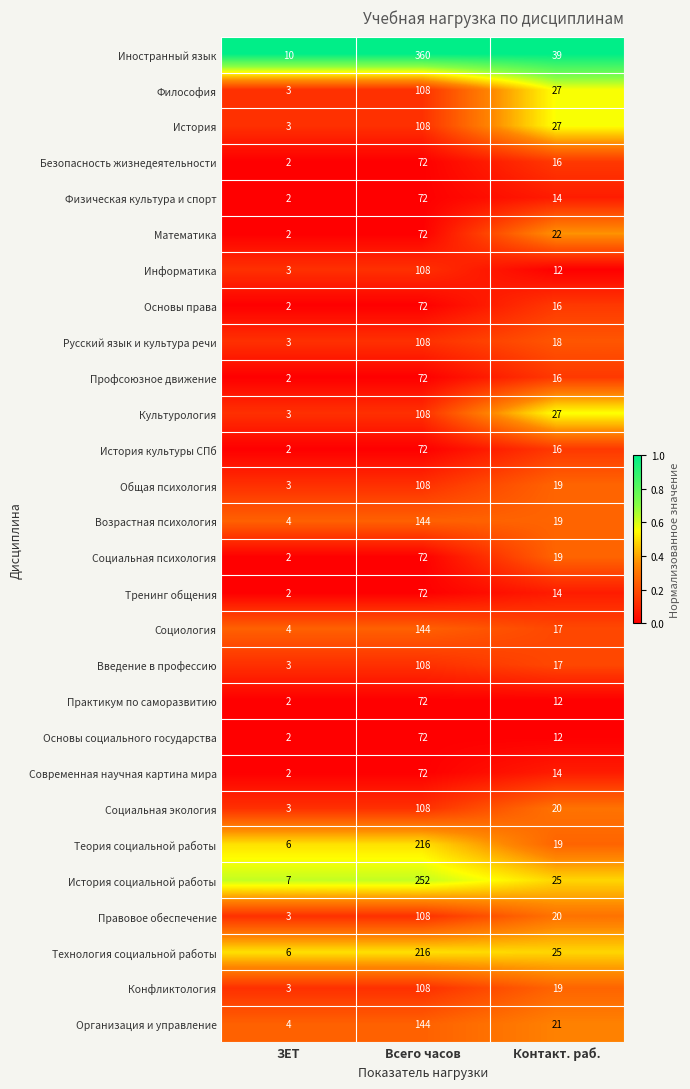

What is the average value of the Профсоюзное движение series?

30